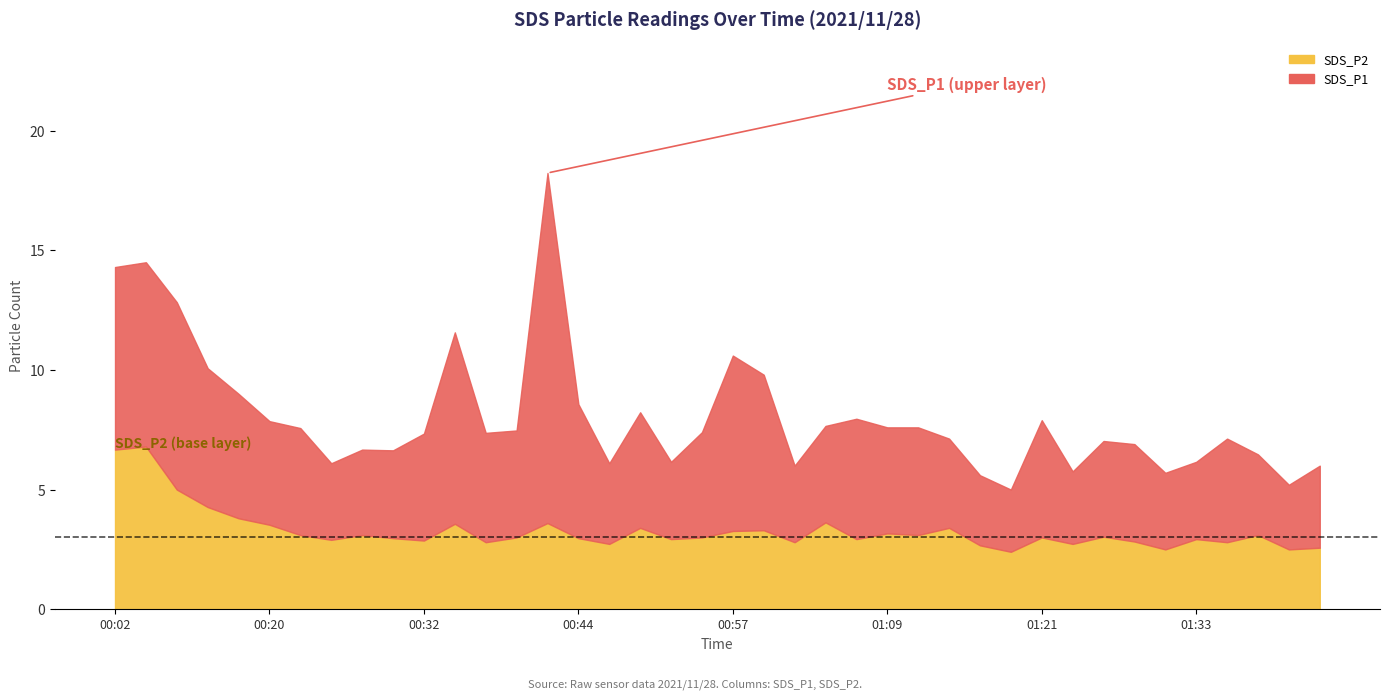

What is the label of the 33rd point from the left?

01:26